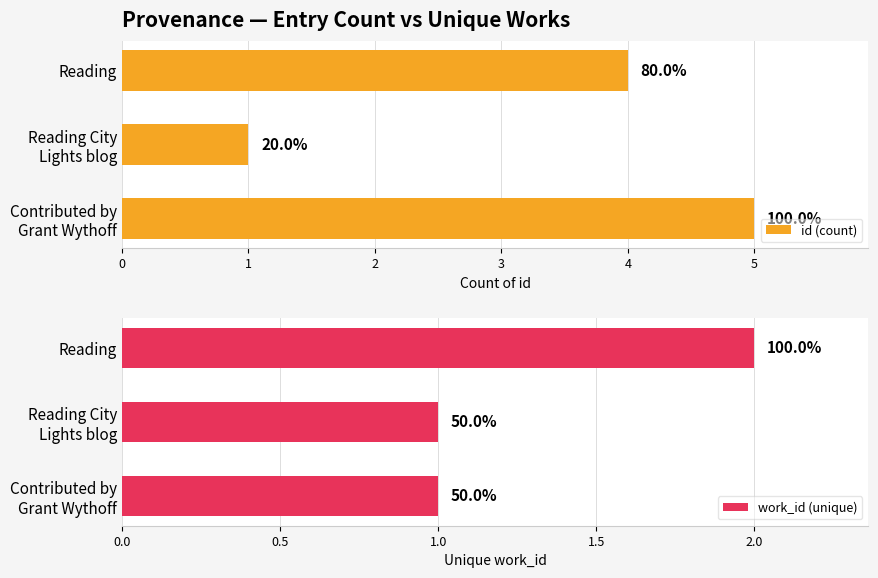

Reading left to right, extract all data points from this chart.

id (count): 5	1	4
work_id (unique): 1	1	2